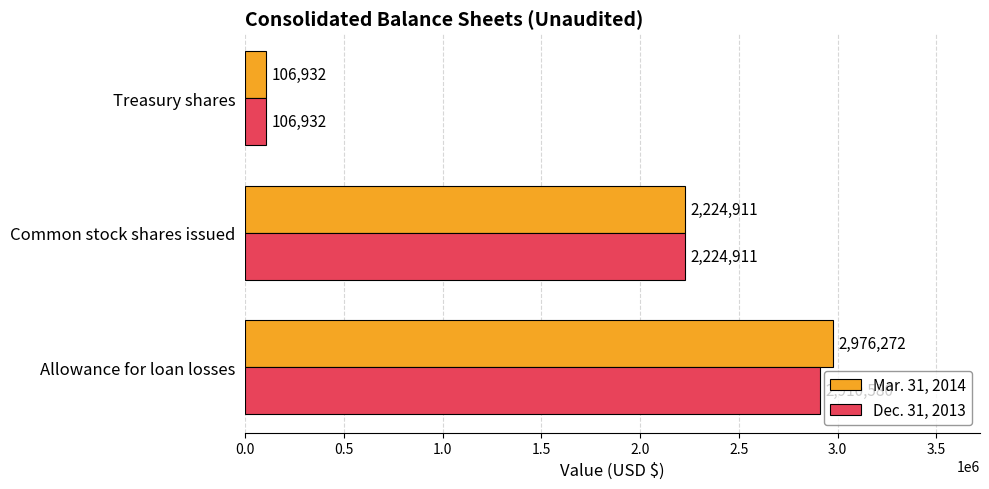

Which series has the largest range (max minus min)?

Mar. 31, 2014